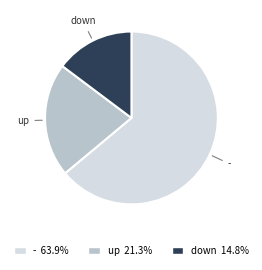

Is - the majority of the pie?

Yes